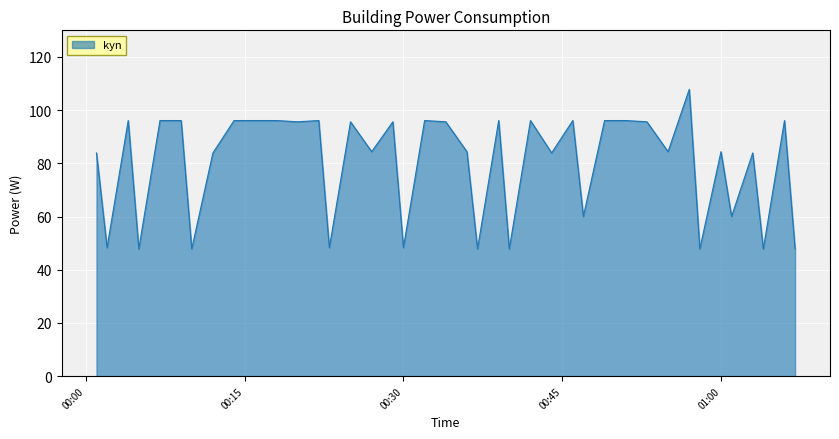

What is the difference between the maximum and minimum values?

60.0